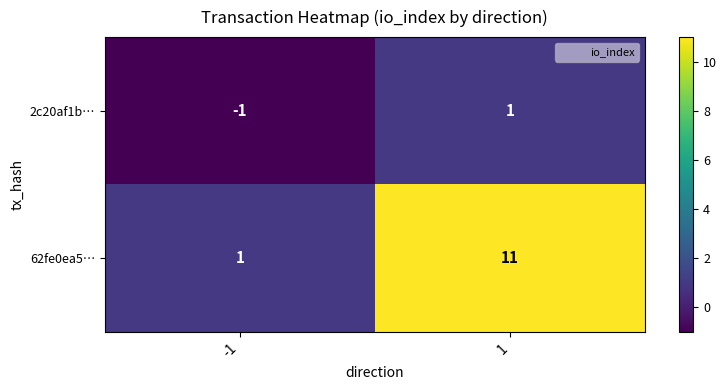

What is the maximum value shown in the chart?

11